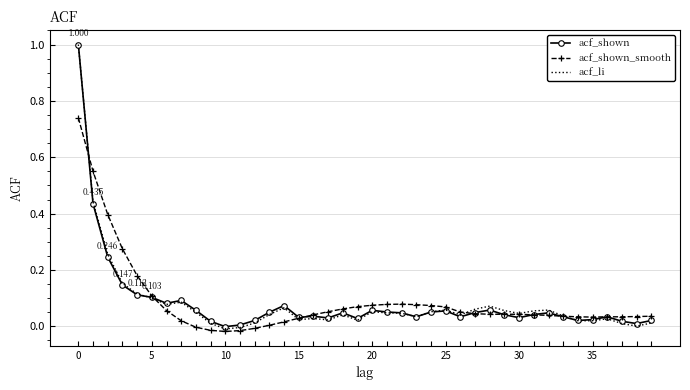

Which series has the widest spread of values?

acf_li